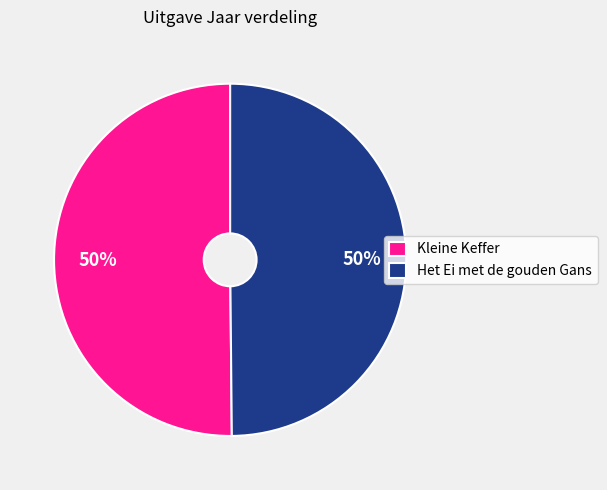

Is the sum of Het Ei met de gouden Gans and Kleine Keffer greater than half?

Yes